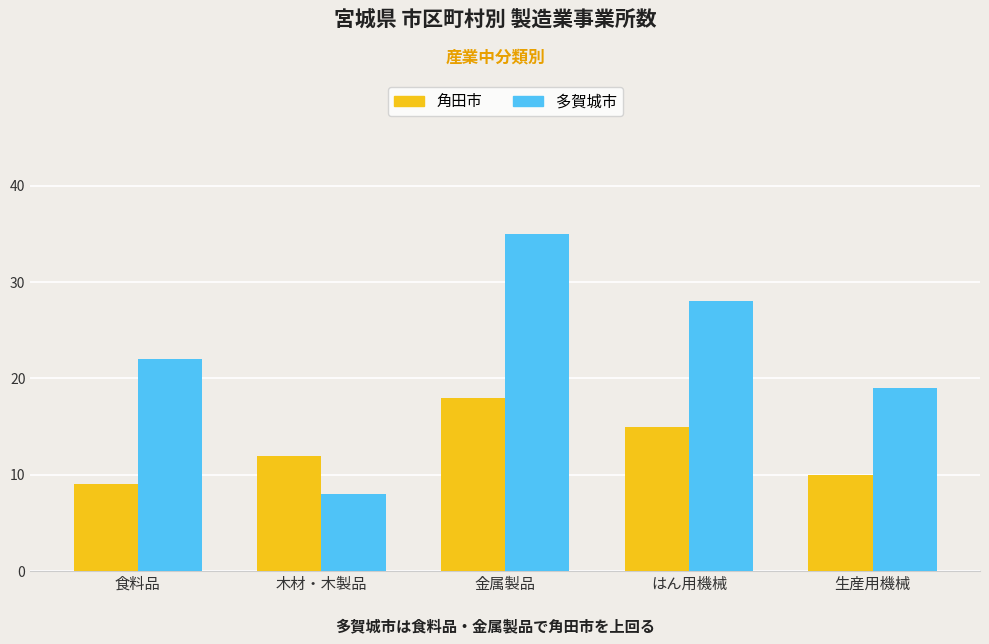

Reading right to left, transcribe all the data shown in this chart.

角田市: 10	15	18	12	9
多賀城市: 19	28	35	8	22